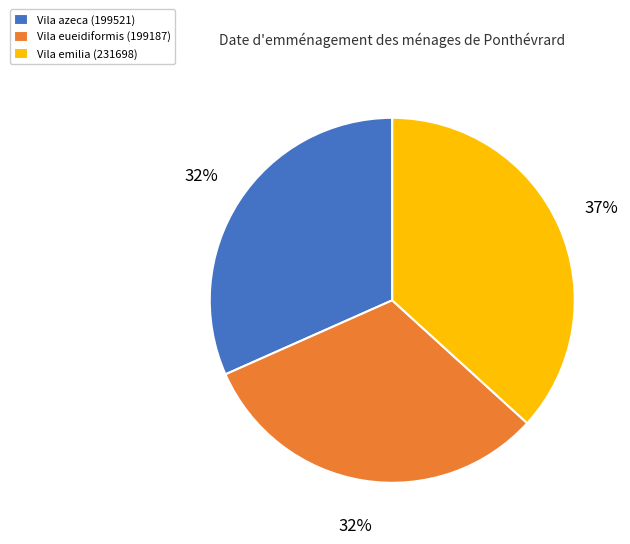

Which slice is the largest?

Vila emilia (231698)